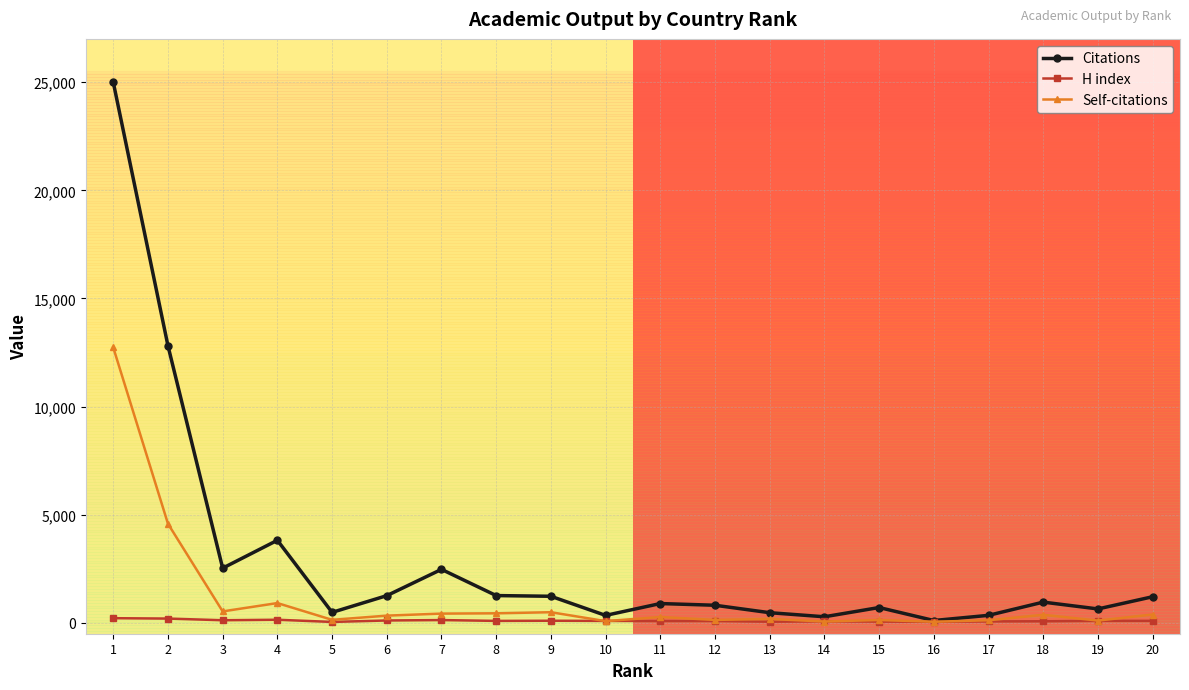

Is the value of Citations at 18 greater than the value of H index at 14?

Yes